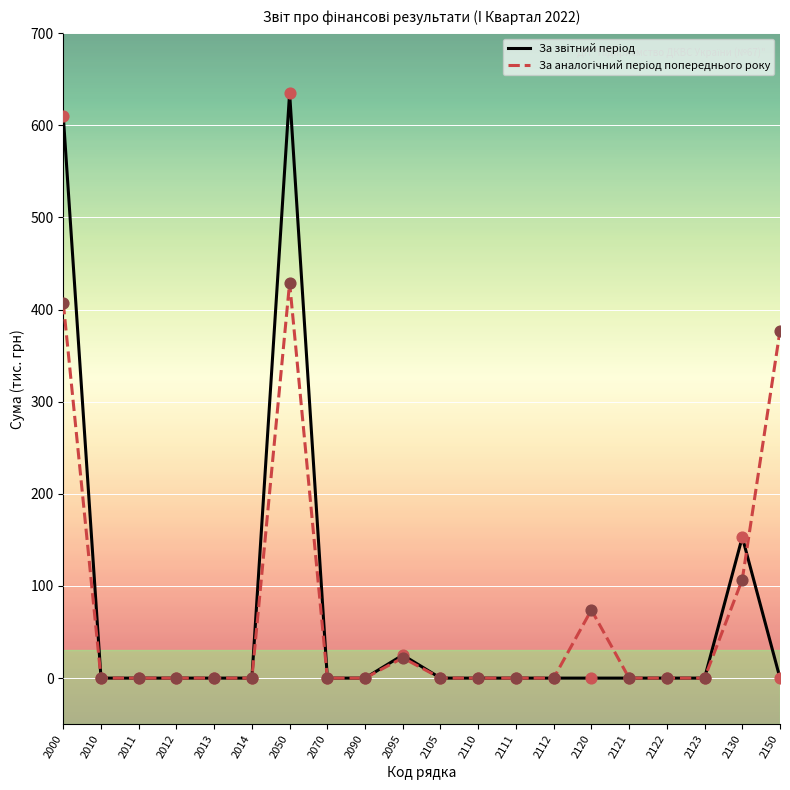

At which category is the sum across all series the highest?

2050